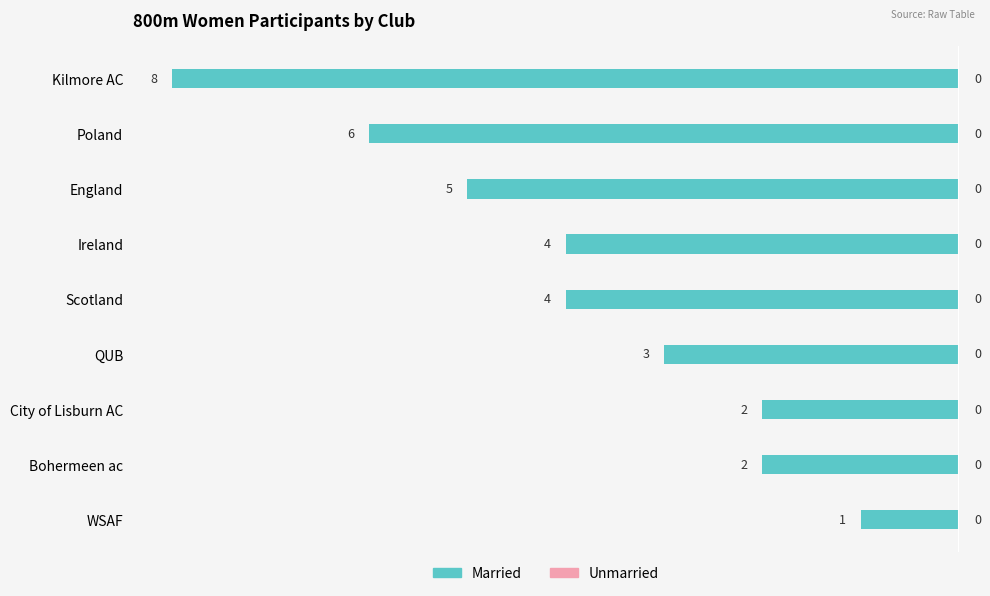

Does the chart contain any negative values?

Yes